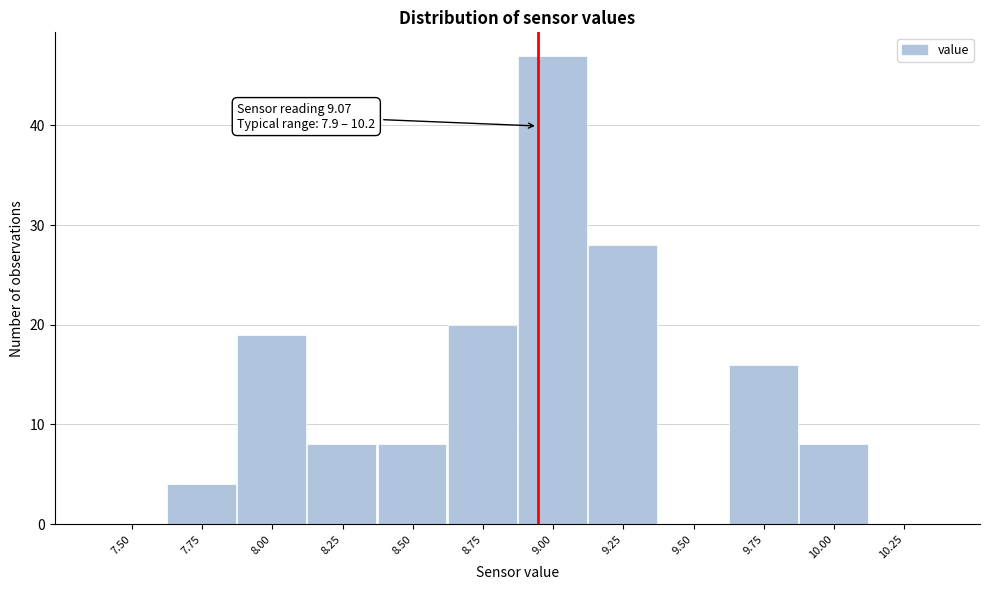

Reading right to left, extract all data points from this chart.

10.25=0	10.00=8	9.75=16	9.50=0	9.25=28	9.00=47	8.75=20	8.50=8	8.25=8	8.00=19	7.75=4	7.50=0